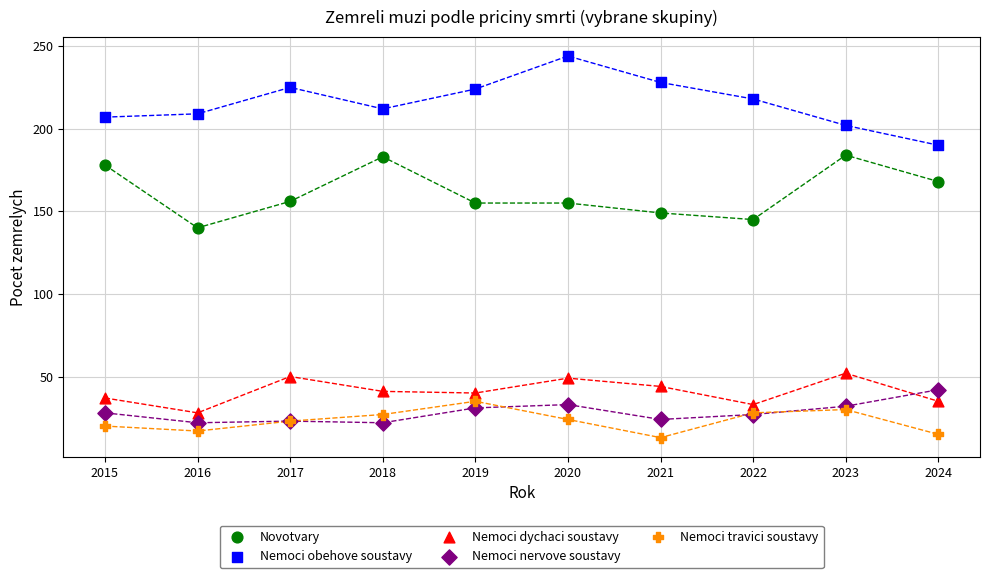

Across all series, what Y value is closest to 128?

140